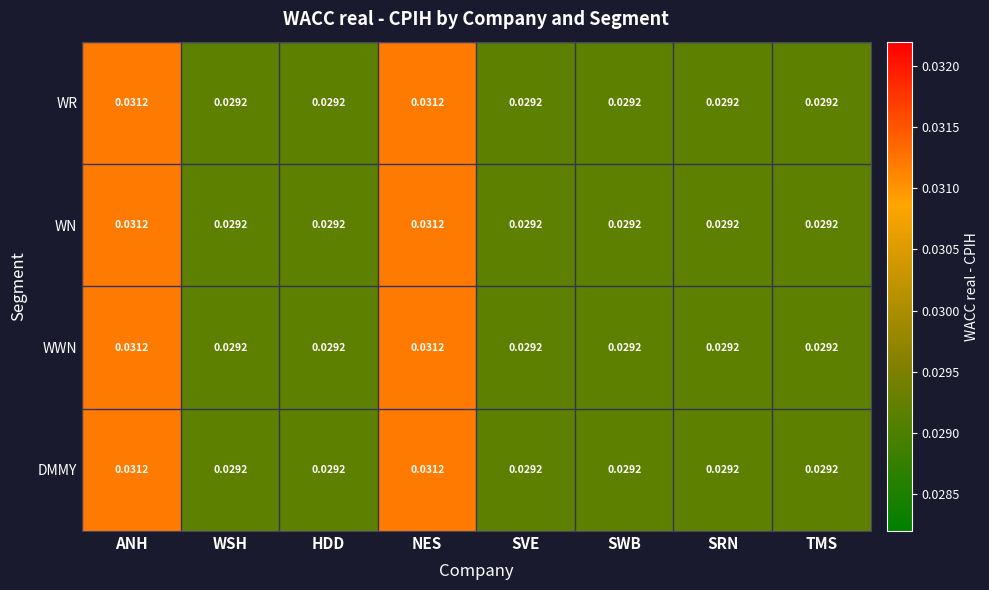

Is the value of WN at NES greater than the value of WR at HDD?

Yes